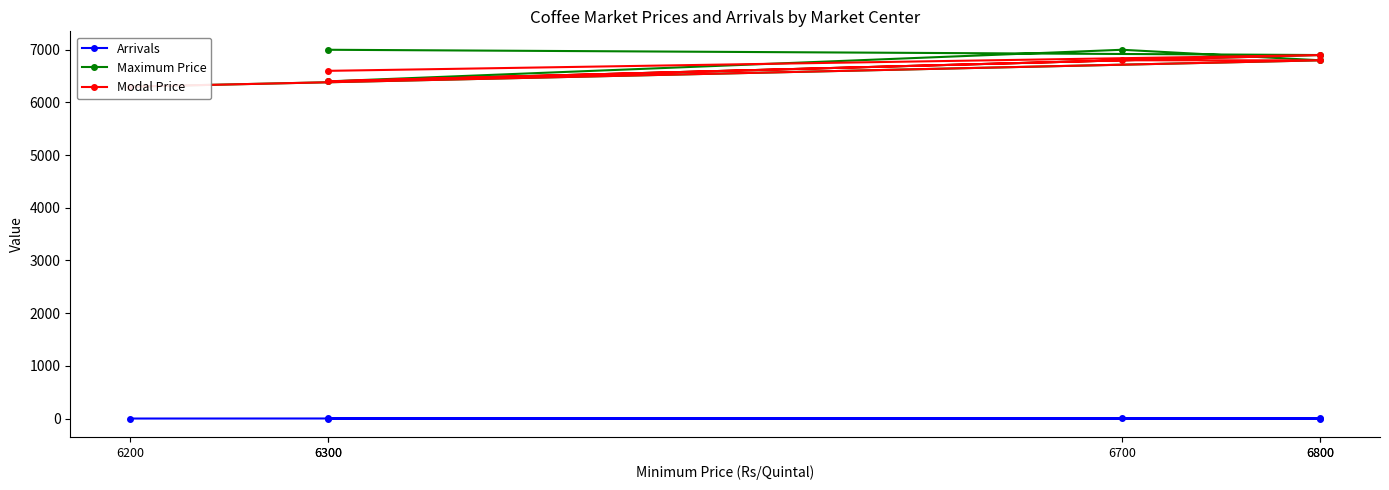

Count the Modal Price values in the range 6400 to 6800.

4